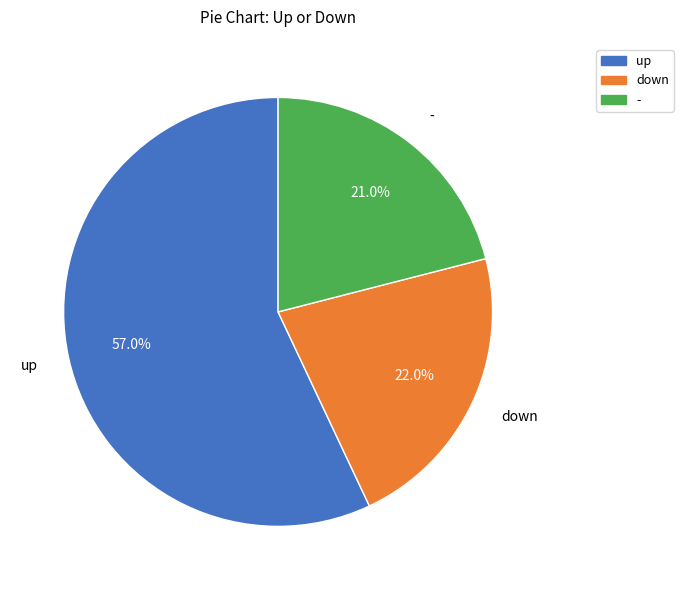

What is the majority slice?

up